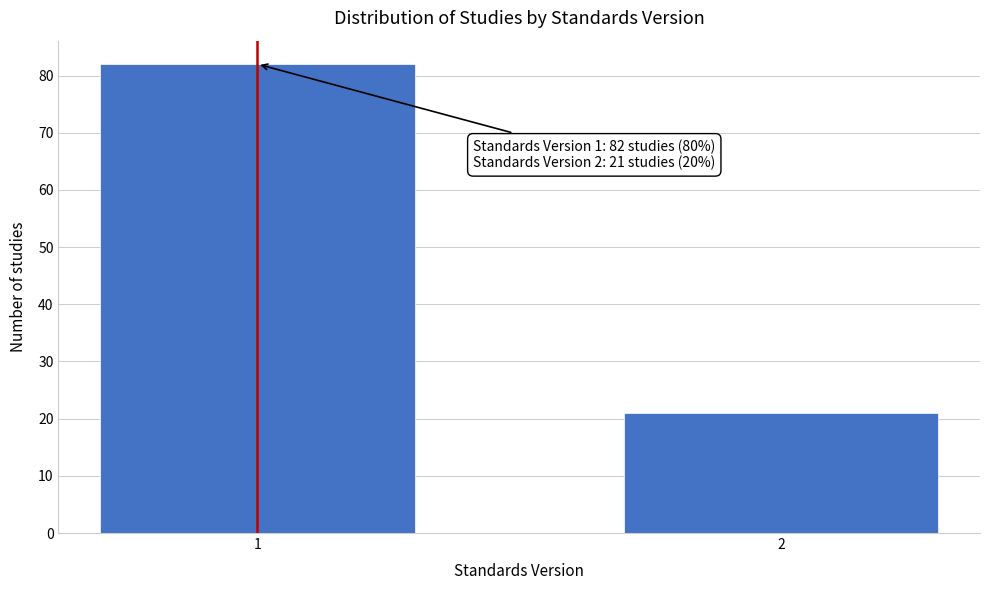

Reading right to left, list all the values displayed in this chart.

2=21	1=82